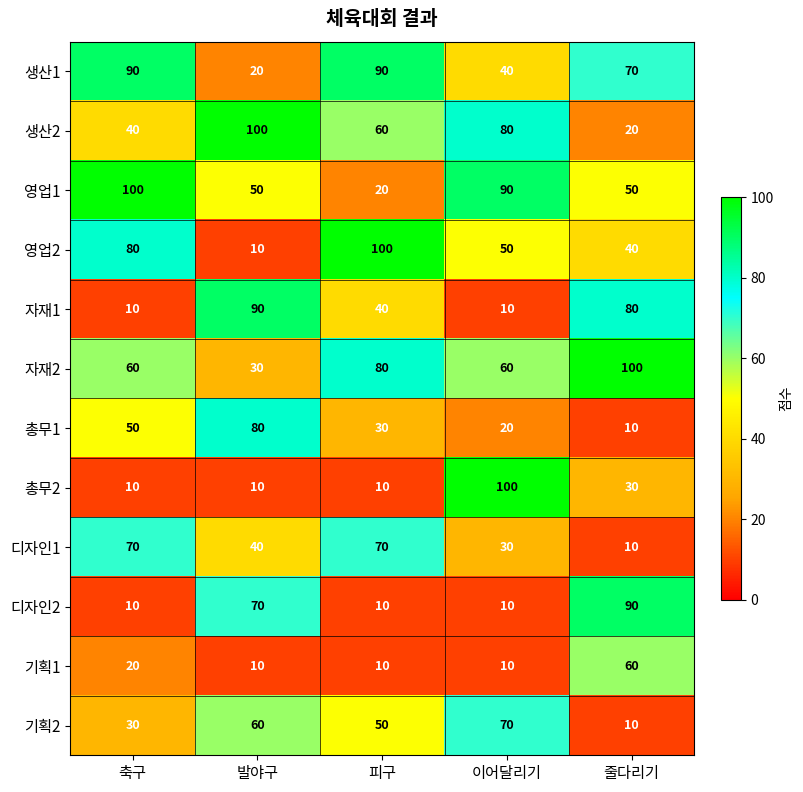

How many data points does each series have?

5